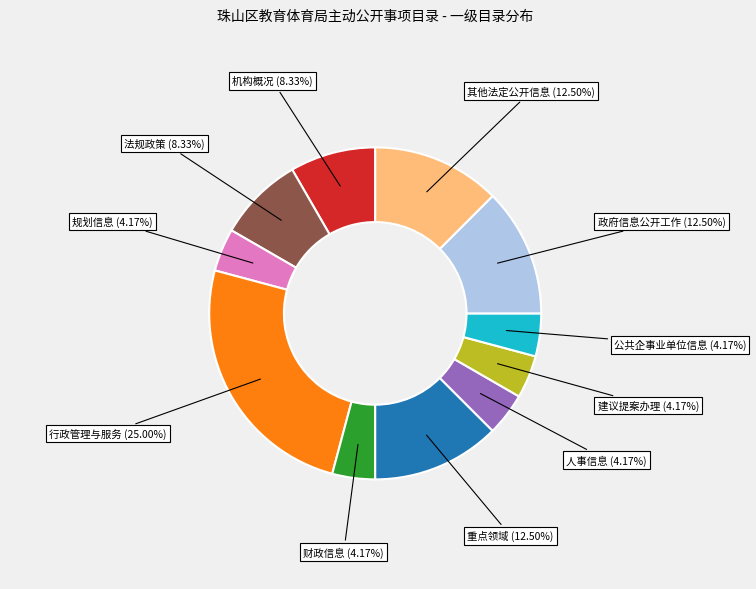

What is the largest slice in the pie chart?

行政管理与服务